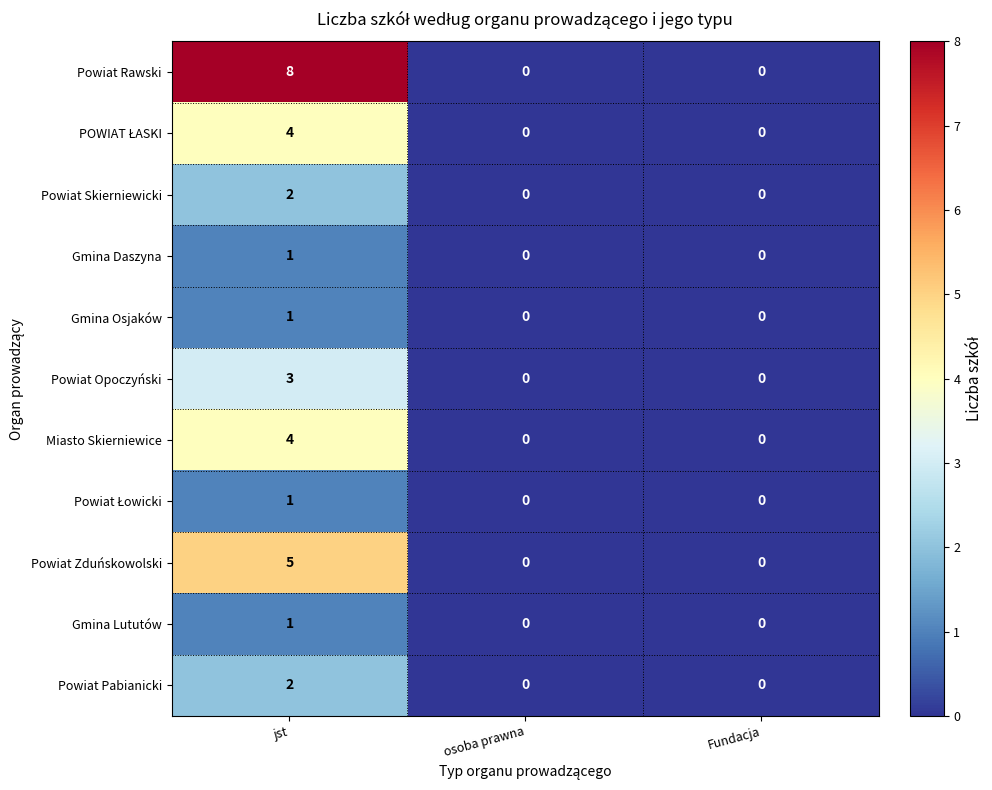

What is the total value across all series at jst?

32